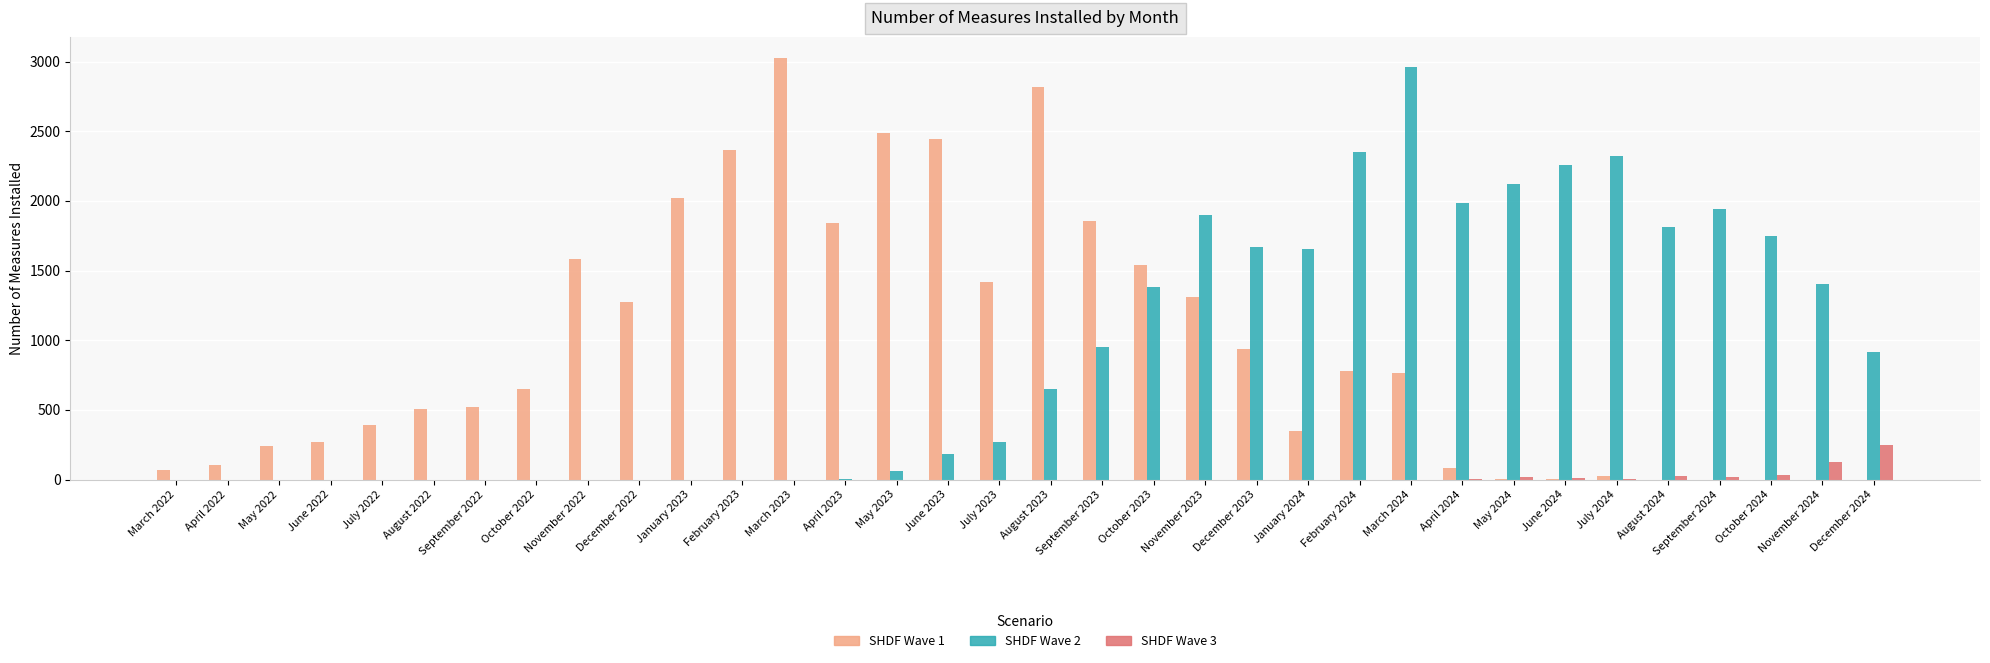

How many series are shown in this chart?

3